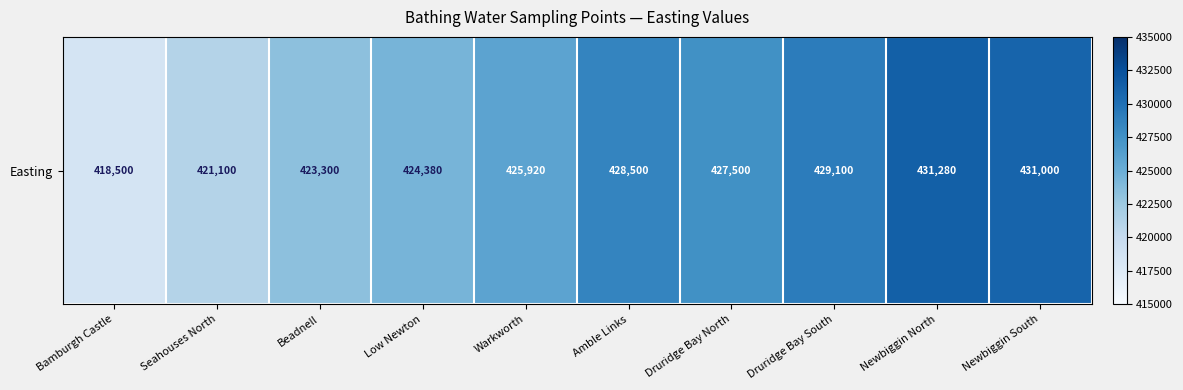

The value at Newbiggin North is 431280. True or false?

True